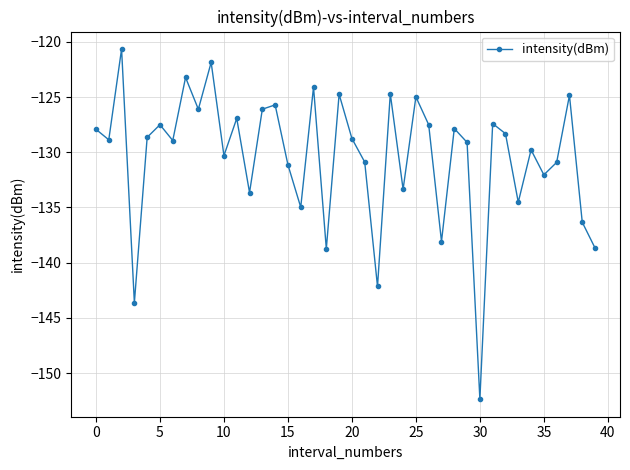

What is the average value?

-130.4